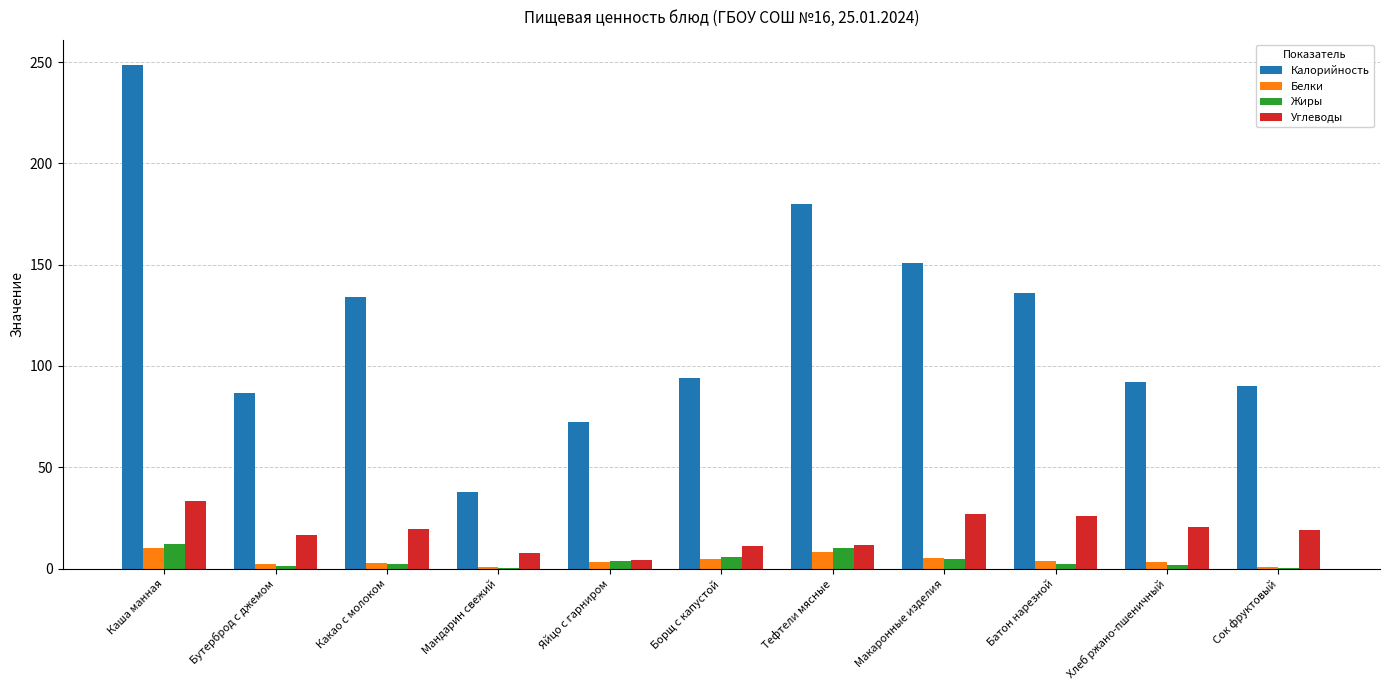

Which series has the largest range (max minus min)?

Калорийность